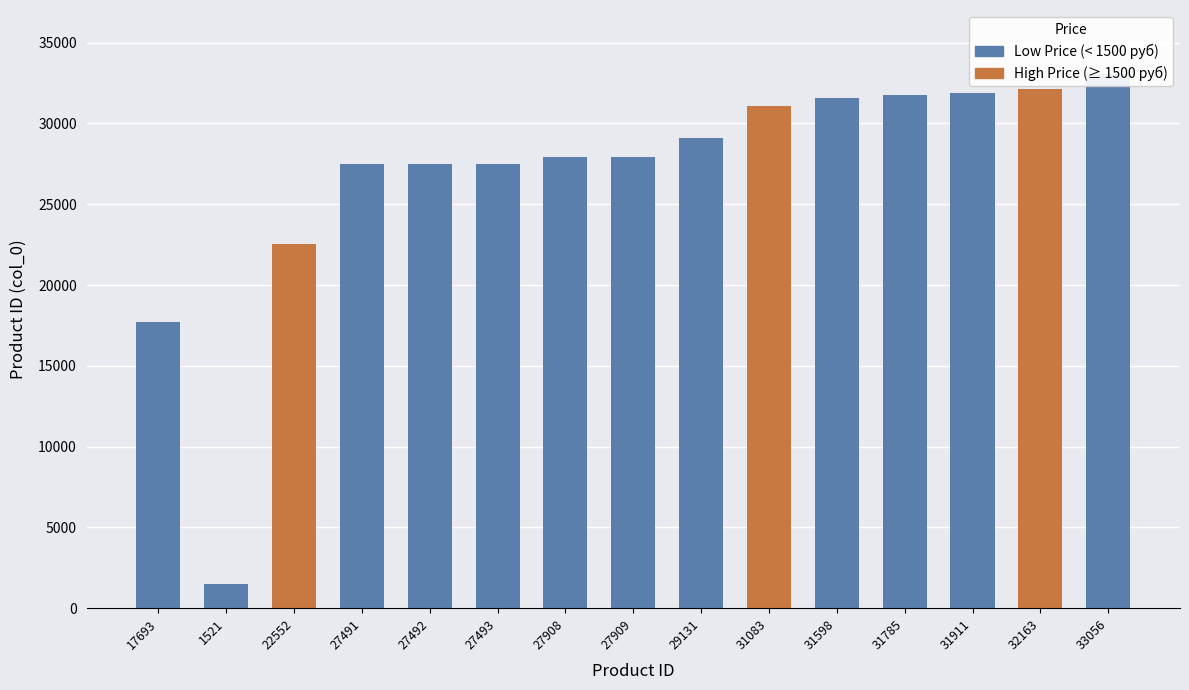

Reading right to left, list all the values displayed in this chart.

33056=33056	32163=32163	31911=31911	31785=31785	31598=31598	31083=31083	29131=29131	27909=27909	27908=27908	27493=27493	27492=27492	27491=27491	22552=22552	1521=1521	17693=17693